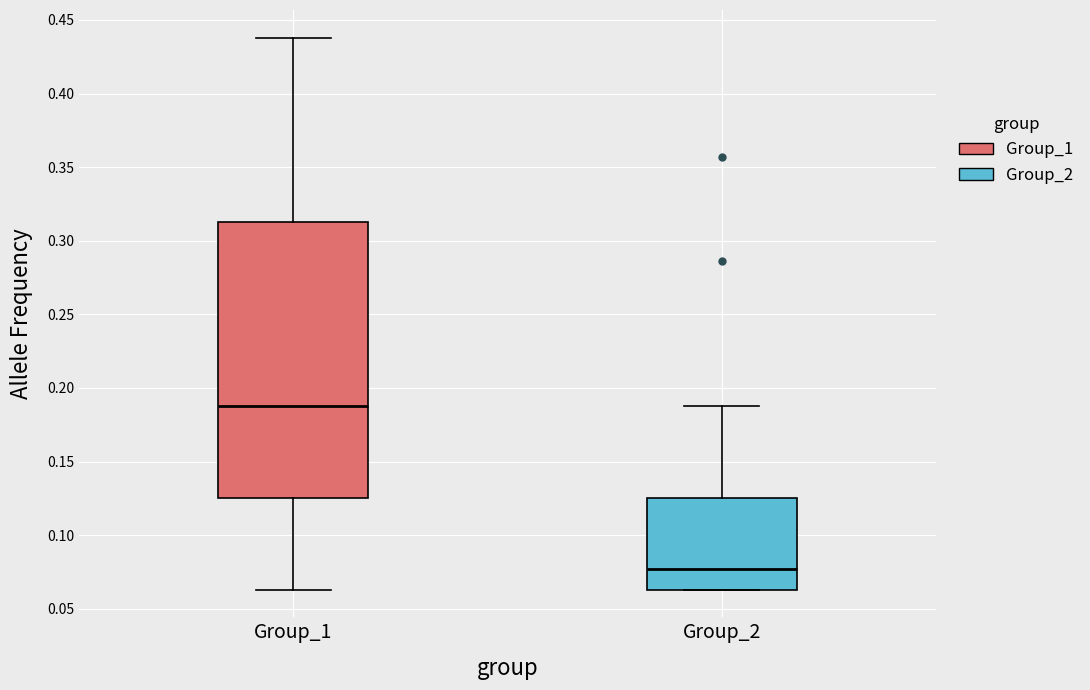

Which box is the tallest, from its lower edge to its upper edge?

Group_1